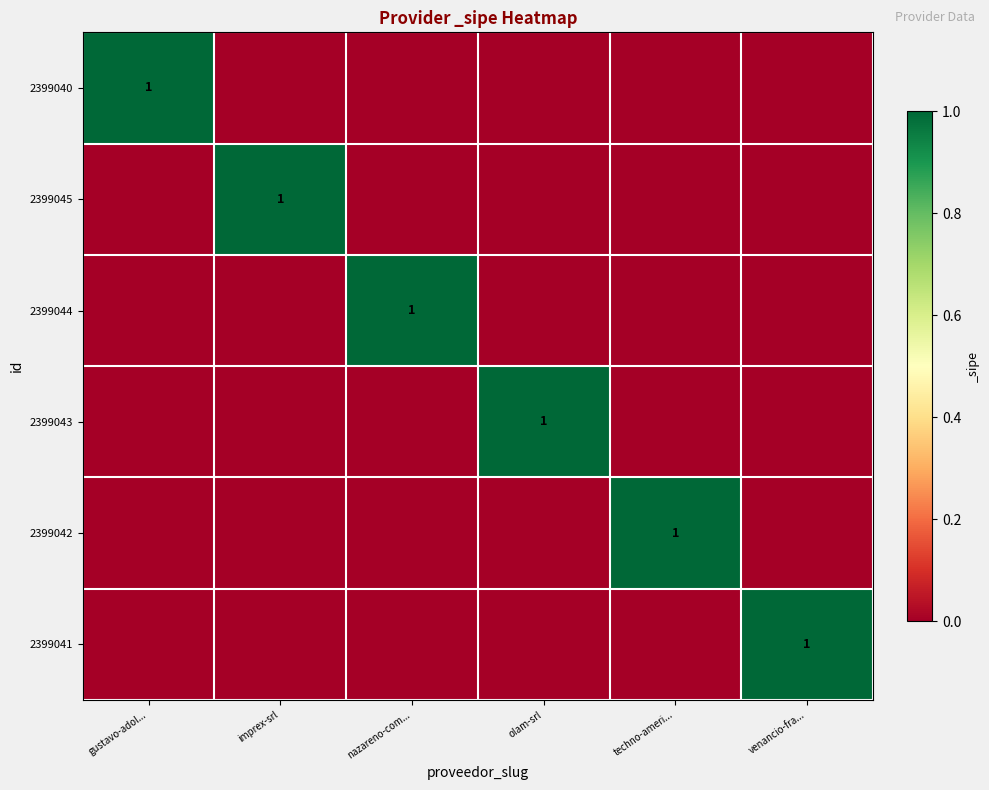

What is the maximum value shown in the chart?

1